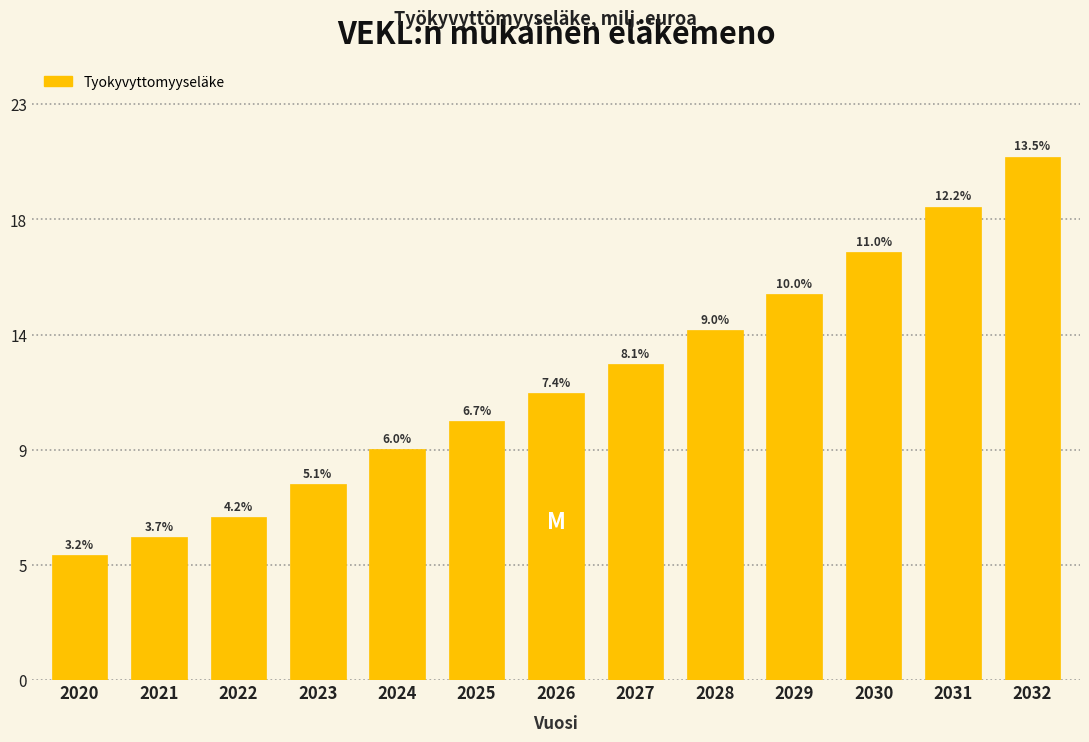

Does the chart contain any negative values?

No